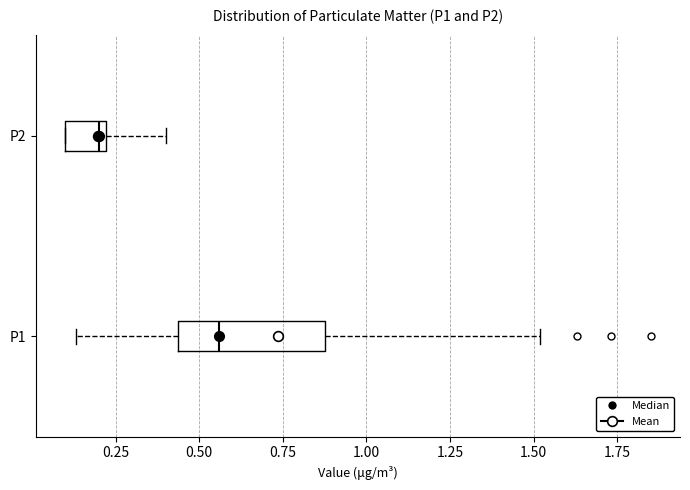

Where is the right edge of the box for P1 on the x-axis? The values are not printed on the chart, so give them approximately, as read against the axis.

0.90